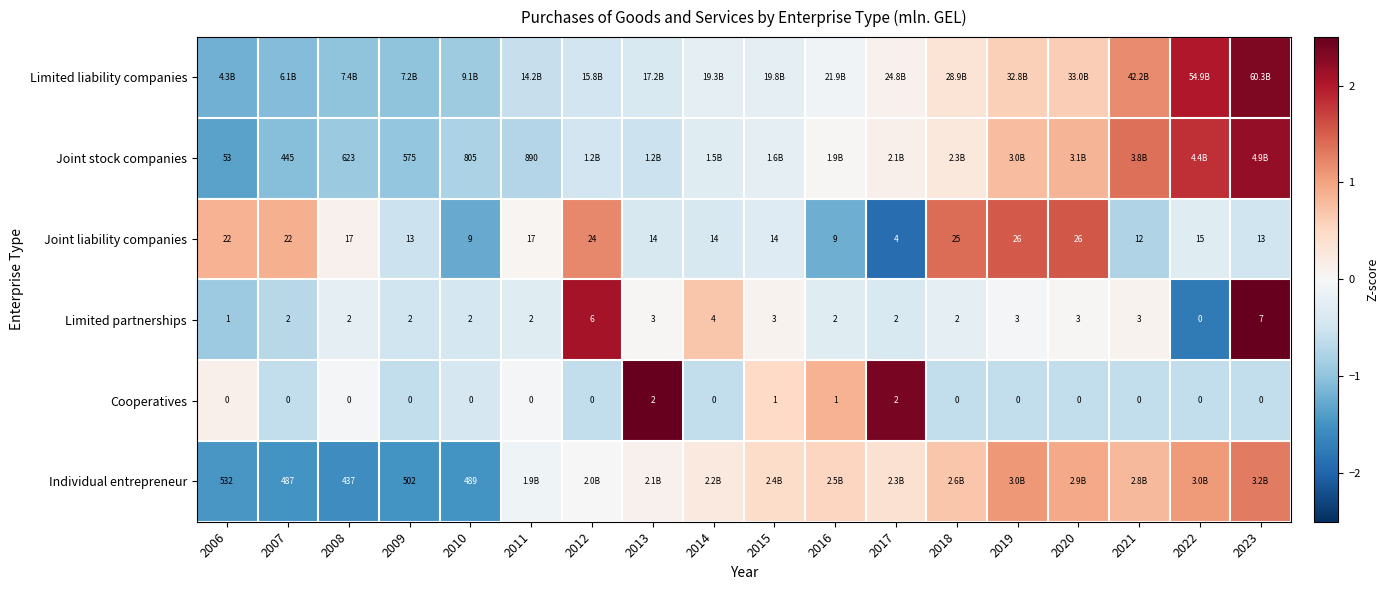

Is the value of Joint liability companies at 2023 greater than the value of Cooperatives at 2011?

Yes